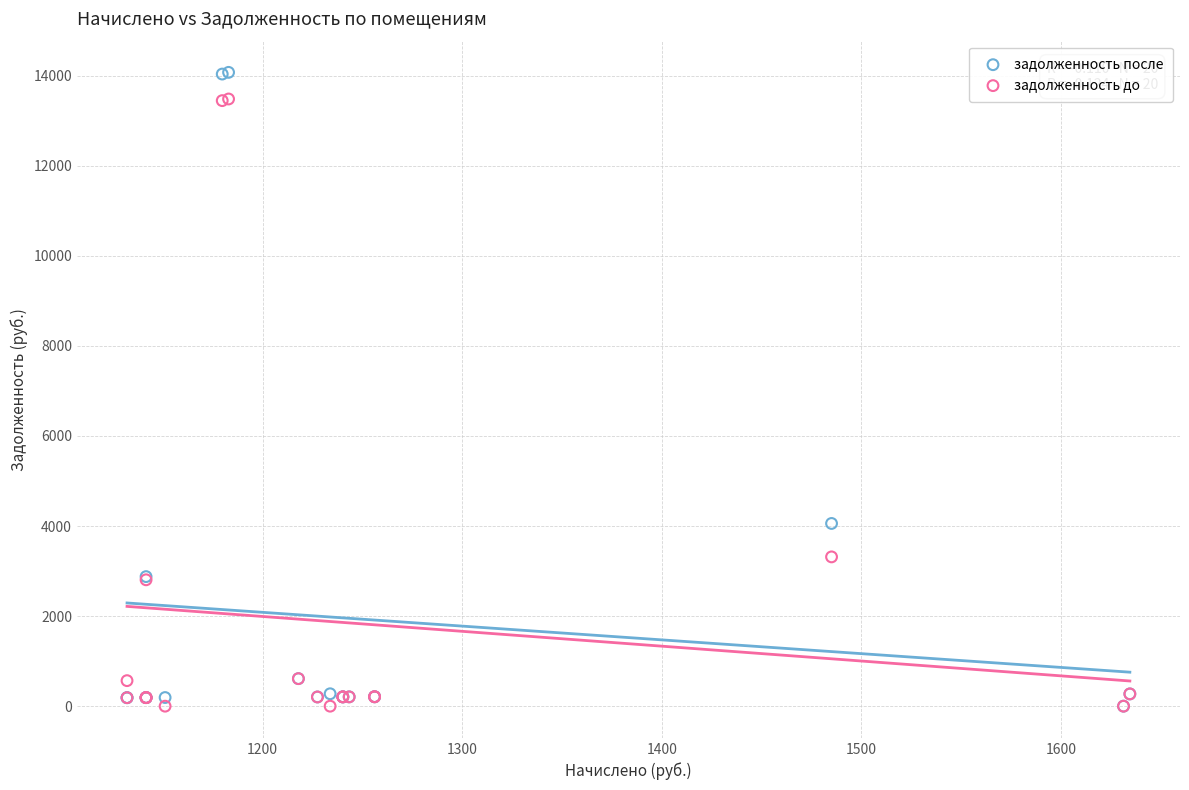

In the задолженность до series, what Y value is closest to 6742?

3315.3